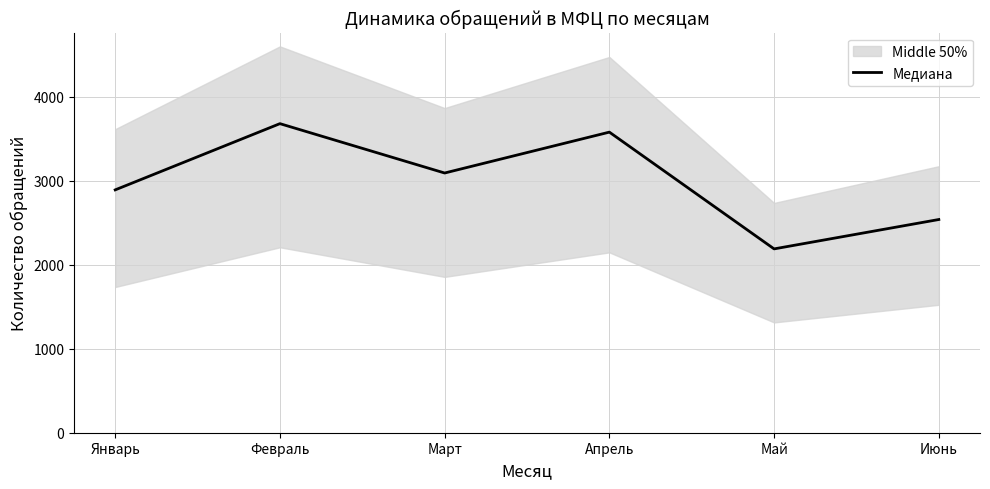

How many points are lower than both their immediate neighbors (excluding endpoints)?

2